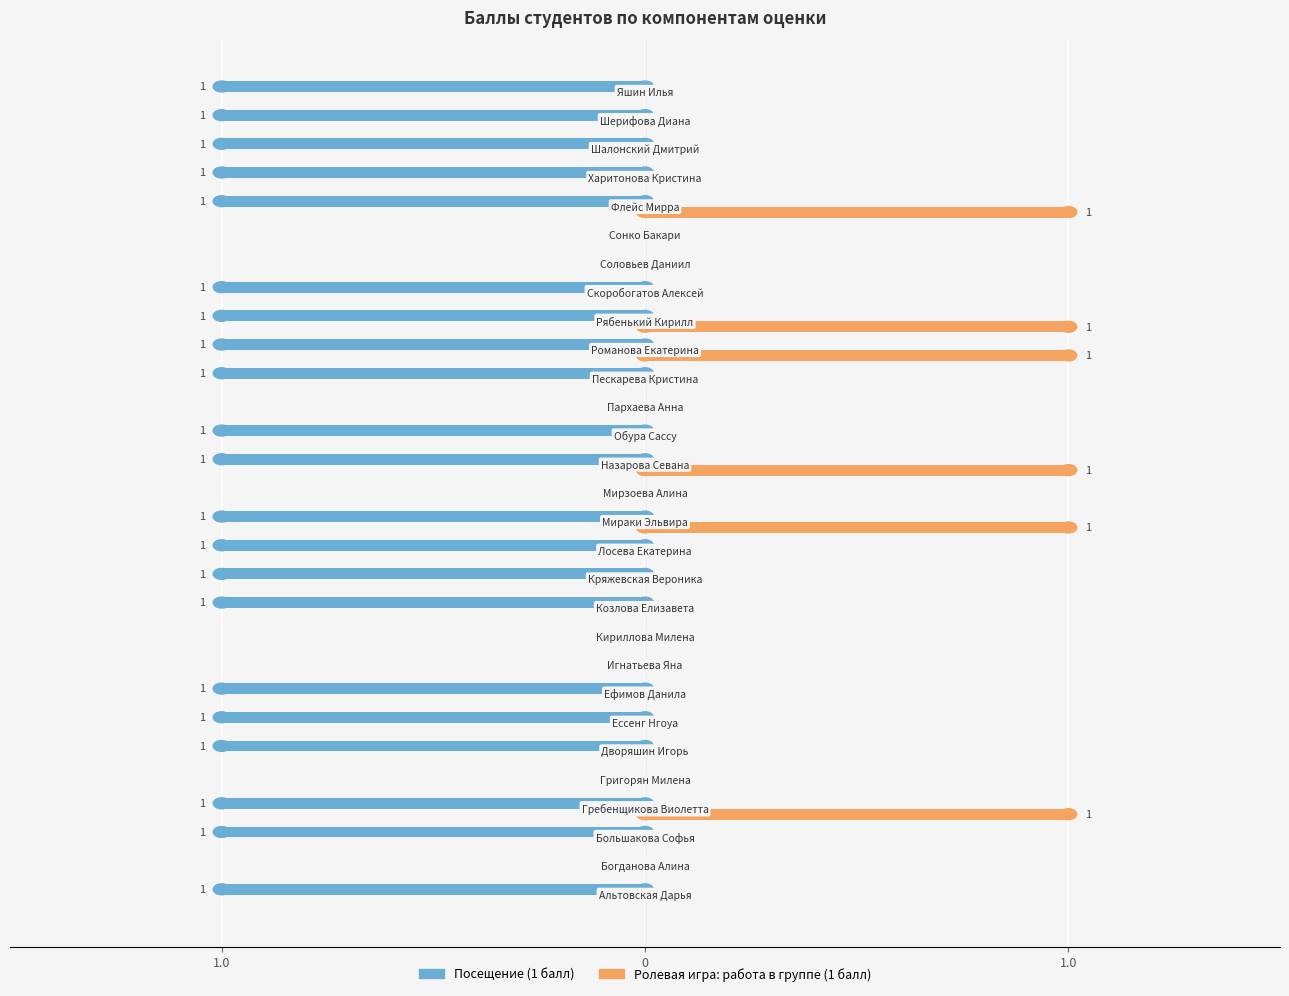

Reading left to right, what are all the values shown in this chart?

Посещение (1 балл): -1	0	-1	-1	0	-1	-1	-1	0	0	-1	-1	-1	-1	0	-1	-1	0	-1	-1	-1	-1	0	0	-1	-1	-1	-1	-1
Ролевая игра: работа в группе (1 балл): 0	0	0	1	0	0	0	0	0	0	0	0	0	1	0	1	0	0	0	1	1	0	0	0	1	0	0	0	0